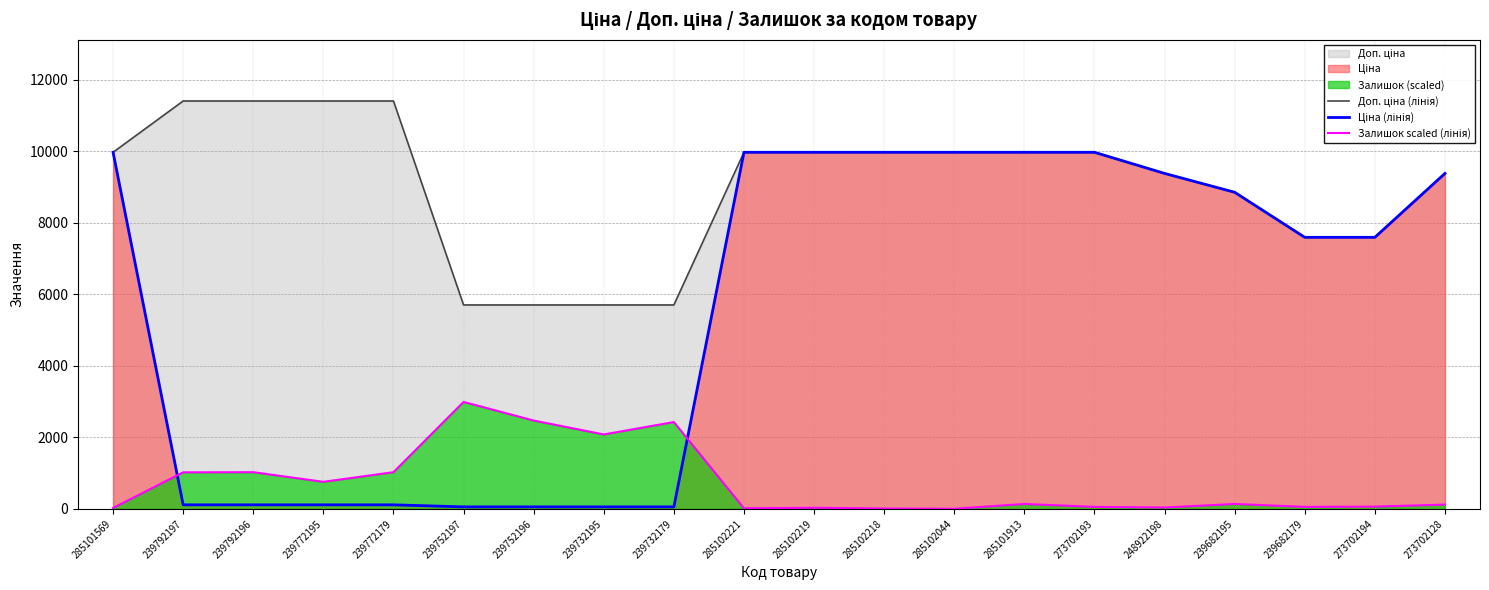

What position from the right is 239732195?

13